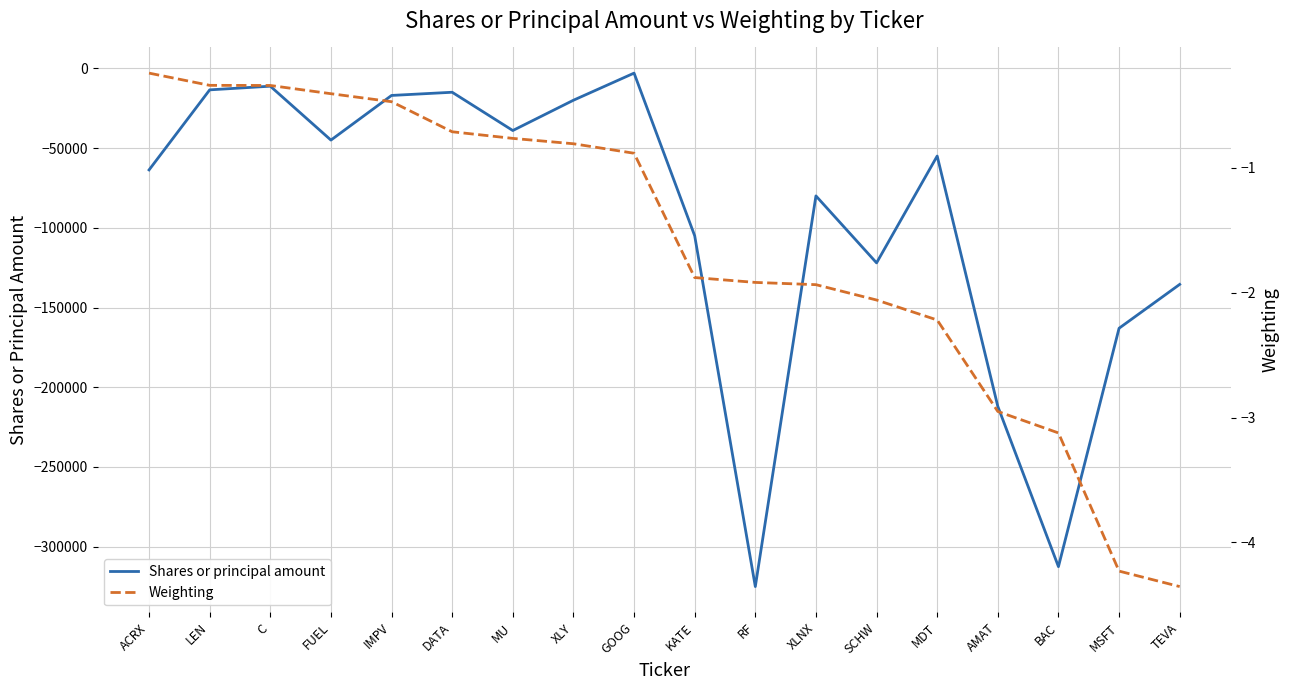

What is the difference between the maximum and minimum values in the Shares or principal amount series?

322000